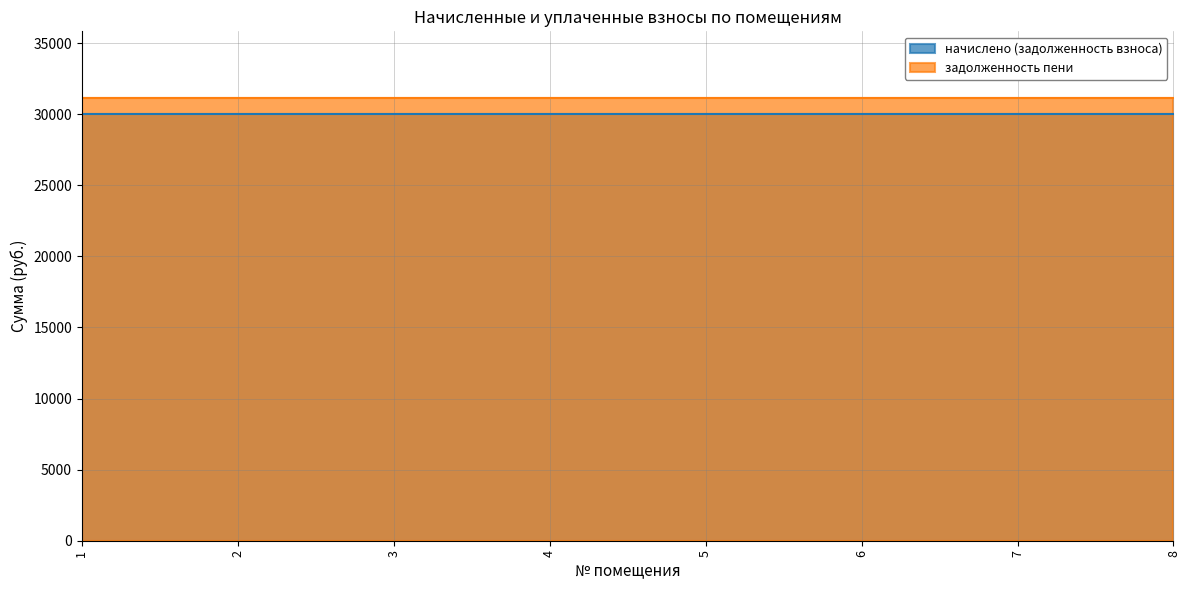

What is the lowest value of the начислено (задолженность взноса) series?

30042.4